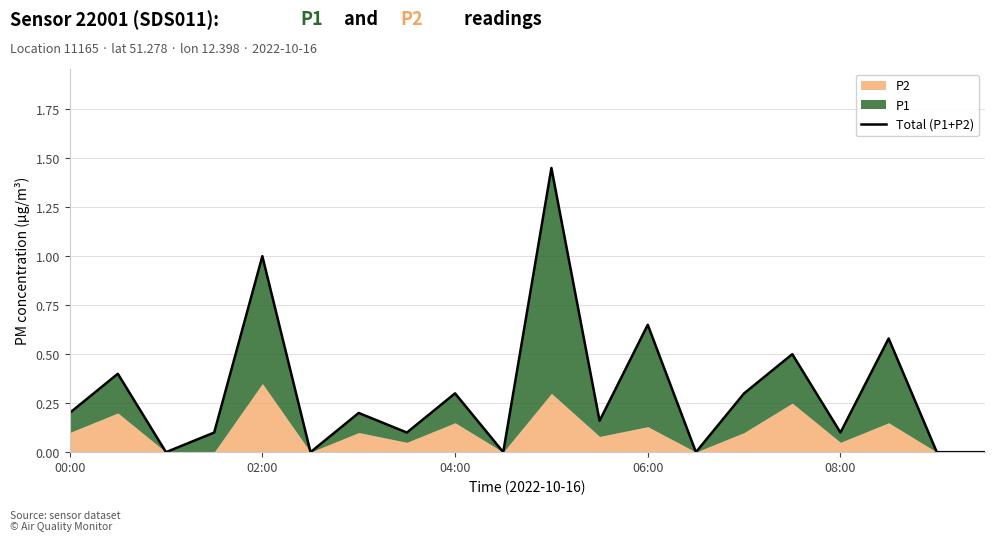

What is the value of the 12th point from the left?

0.2